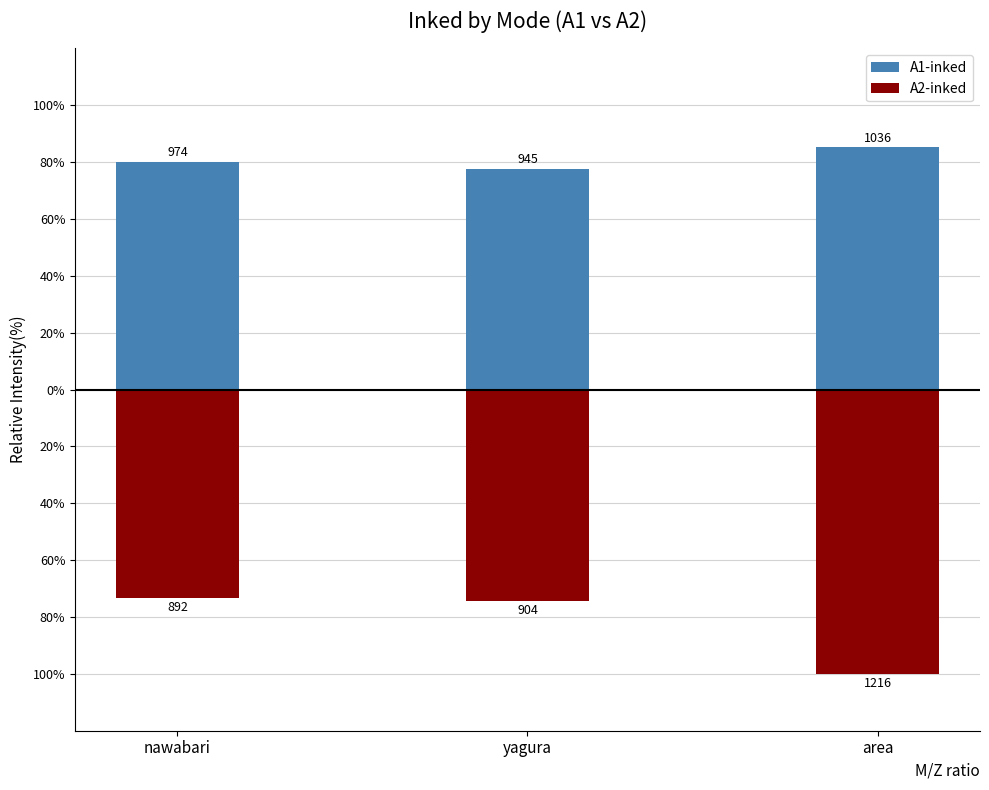

What is the average value of the A1-inked series?

81.0